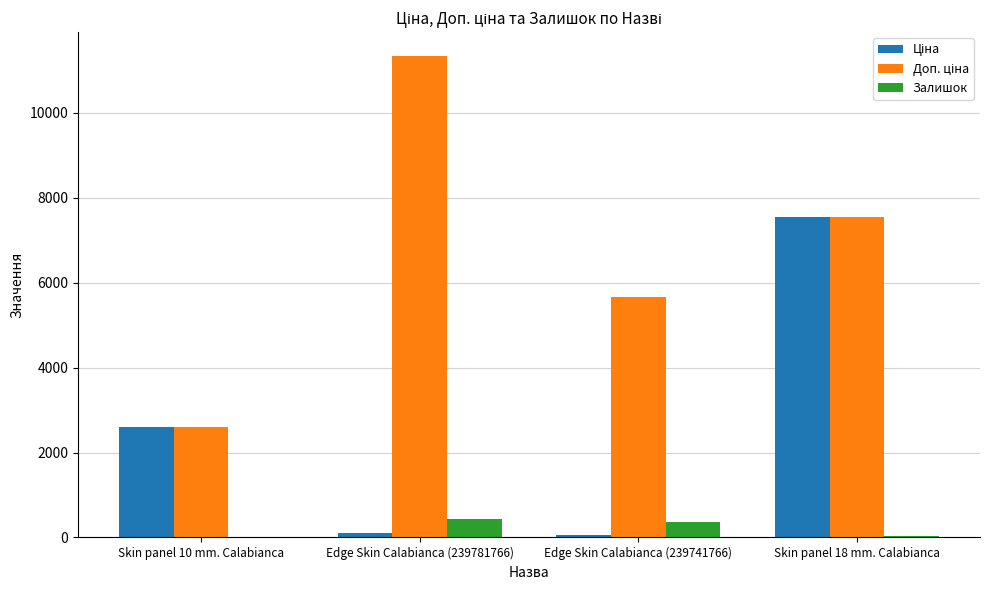

What is the difference between the Залишок values at Edge Skin Calabianca (239741766) and Skin panel 10 mm. Calabianca?

367.0